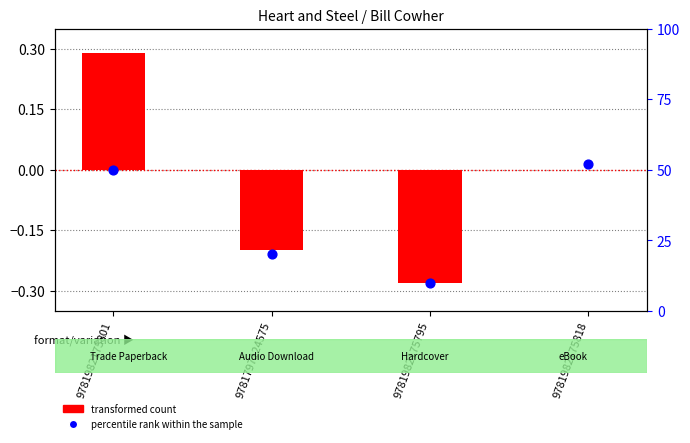

Which series has the largest total across all categories?

percentile rank within the sample